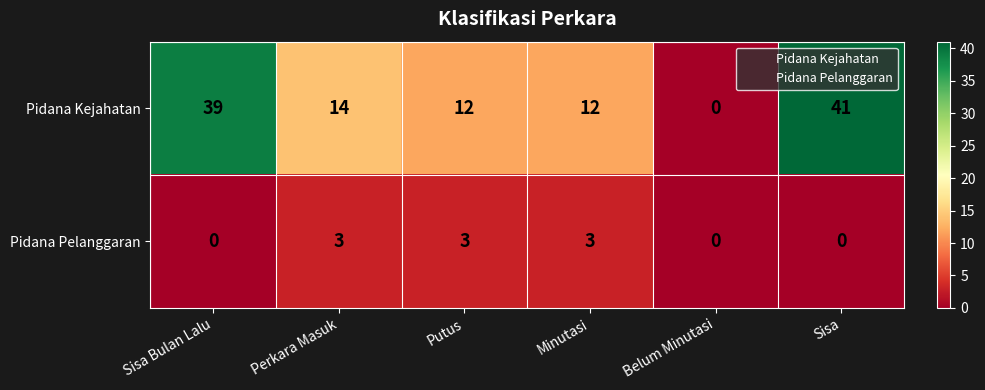

How many values in Pidana Pelanggaran are above zero?

3